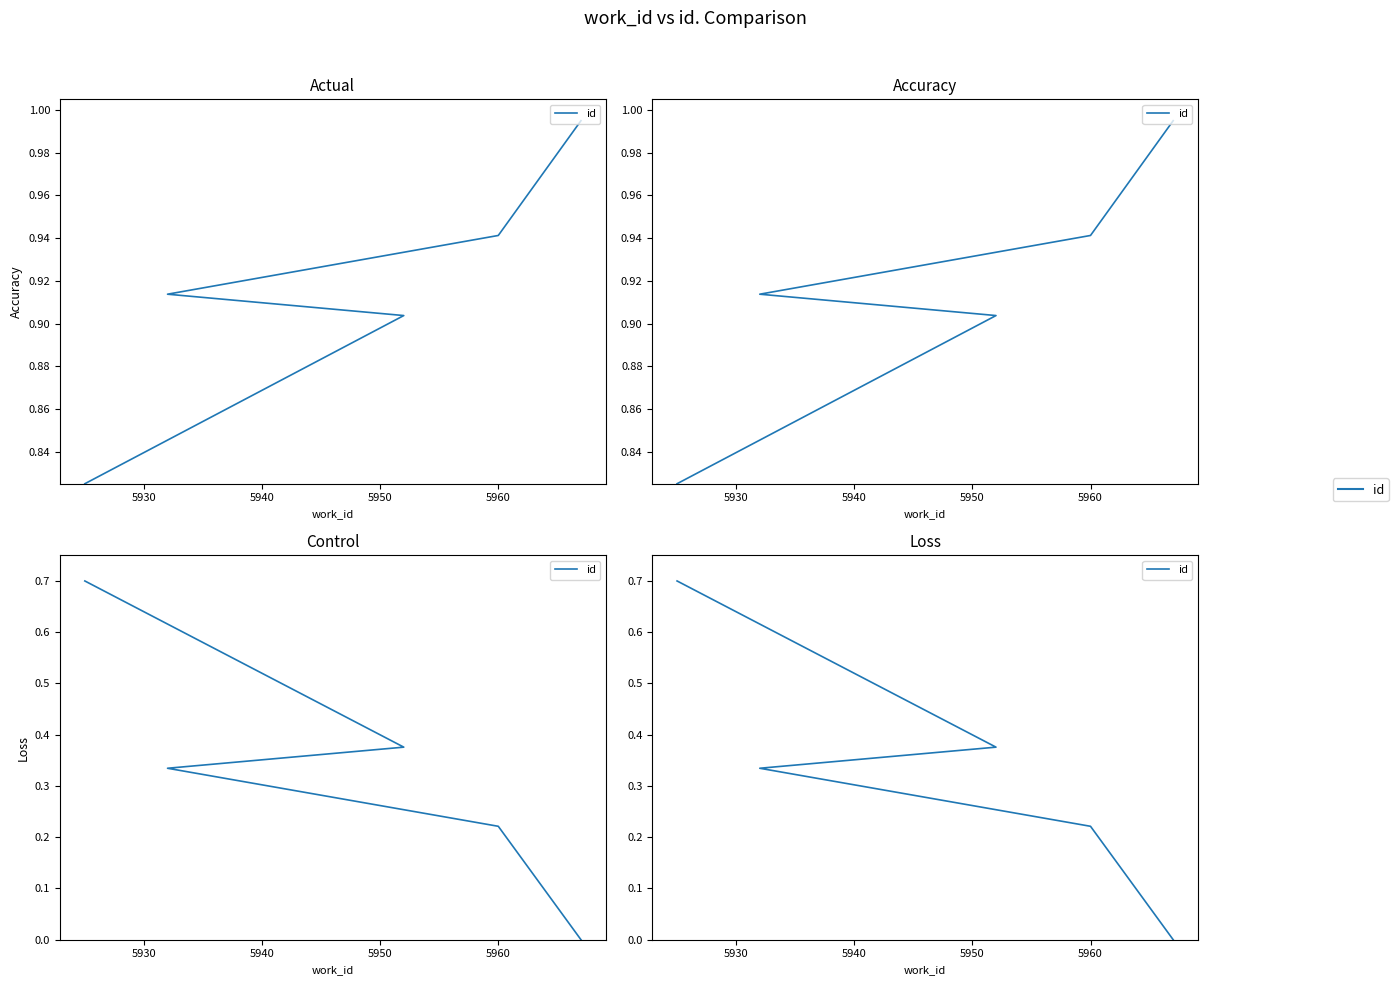

What is the difference between the values at 5950 and 5940?

0.1